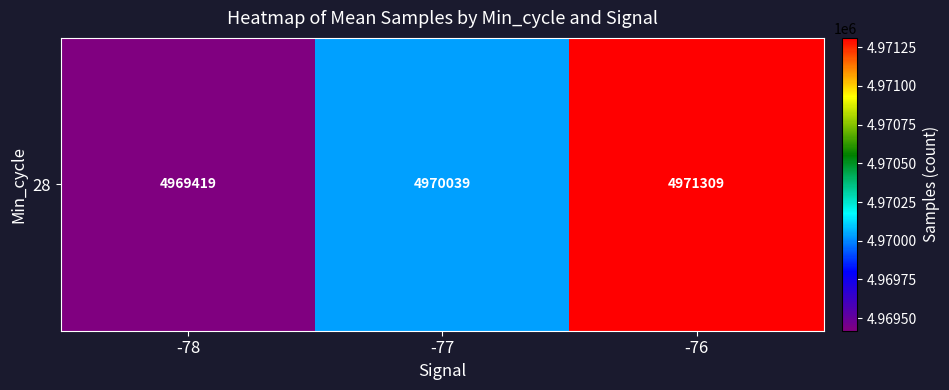

Rank the categories by value from highest to lowest.

-76, -77, -78